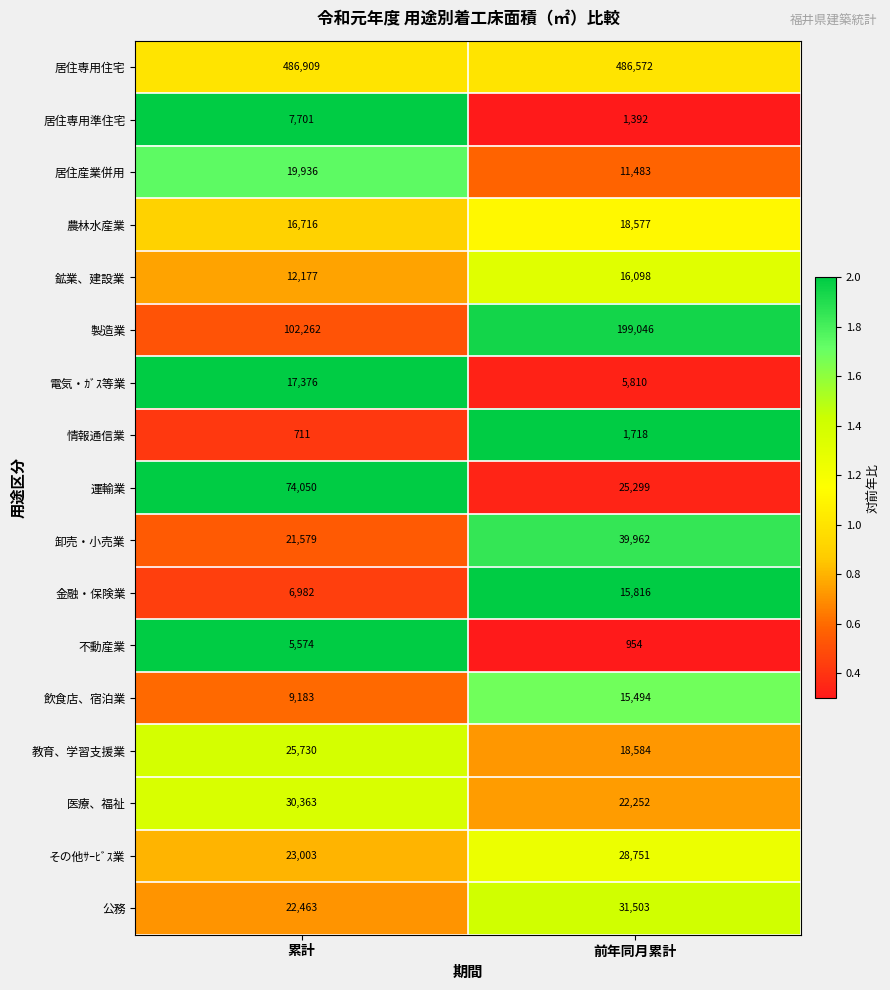

At which label is 情報通信業 closest to 1214?

累計